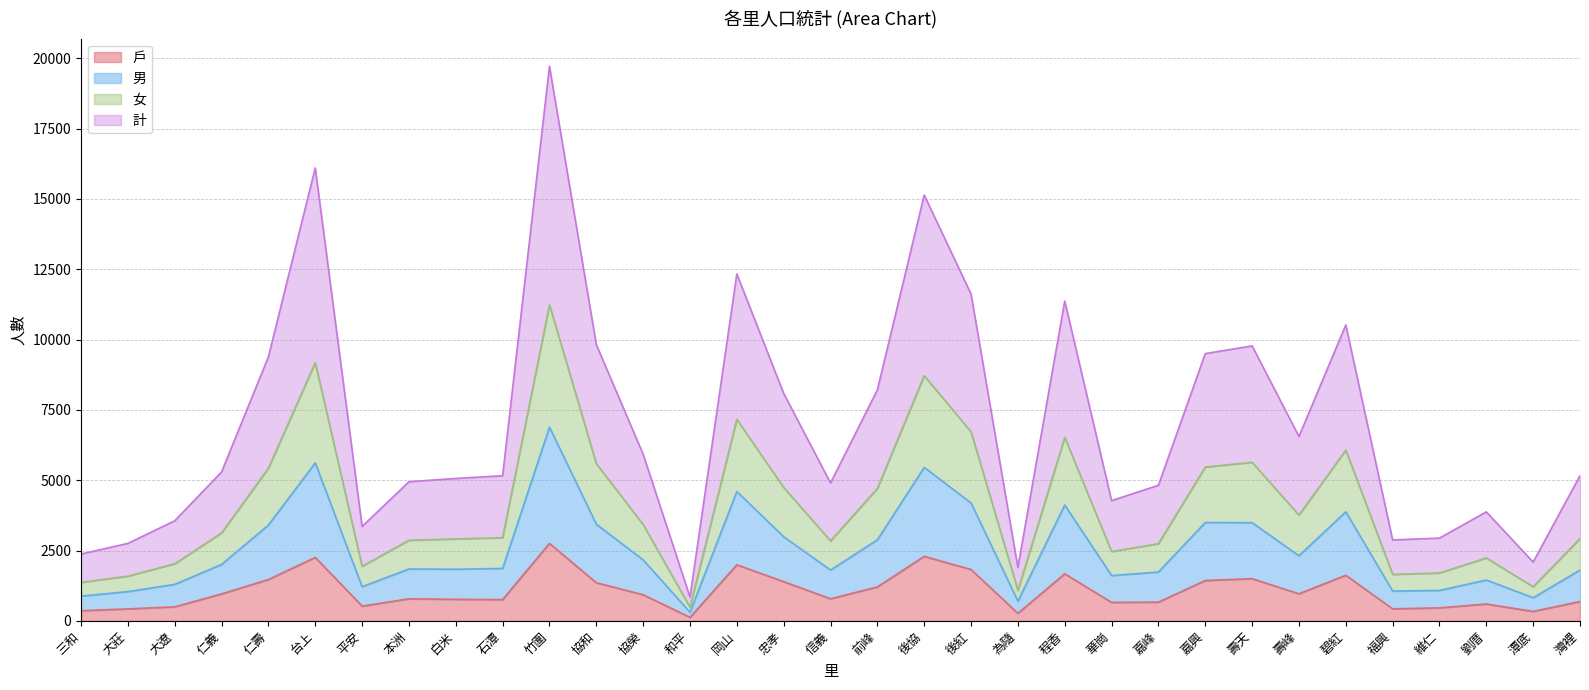

What is the label of the 1st point from the right?

灣裡